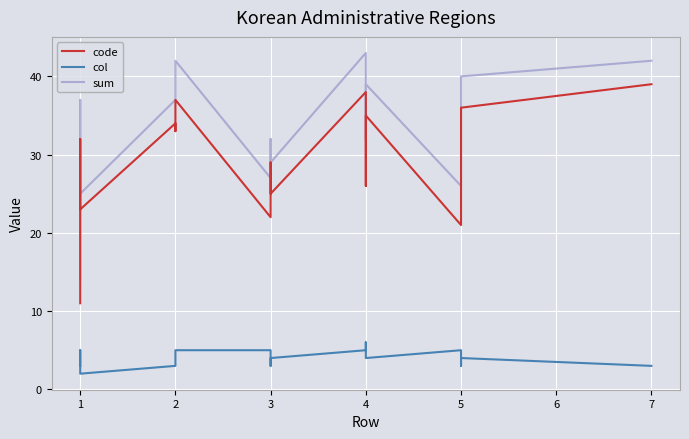

What is the average value of the sum series?

33